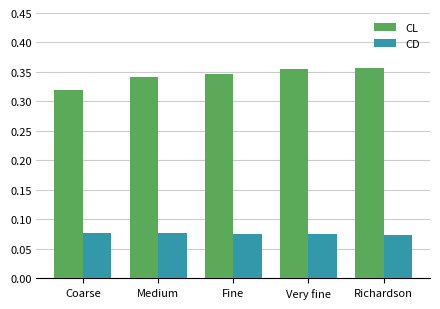

At which label does CL reach its minimum?

Coarse